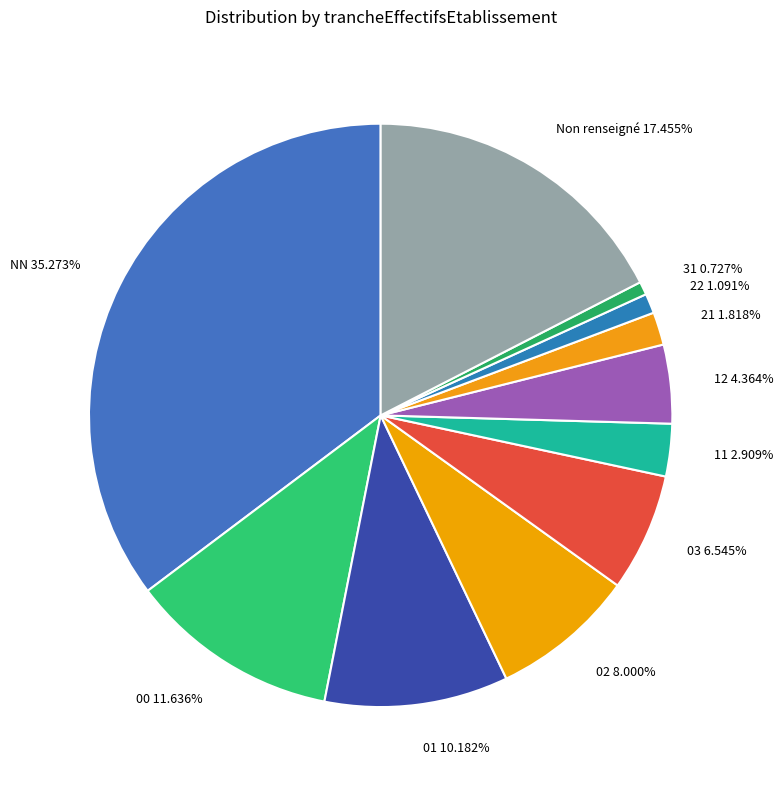

Is there any slice that represents more than half of the pie?

No